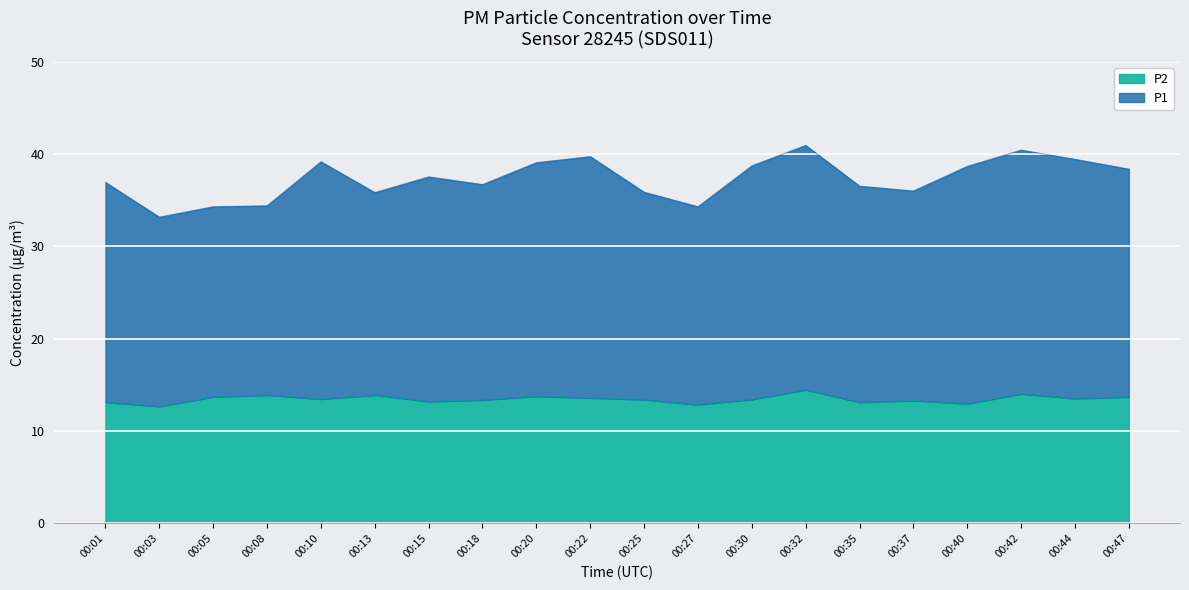

At 00:44, list the series in order from smallest to largest.

P2, P1